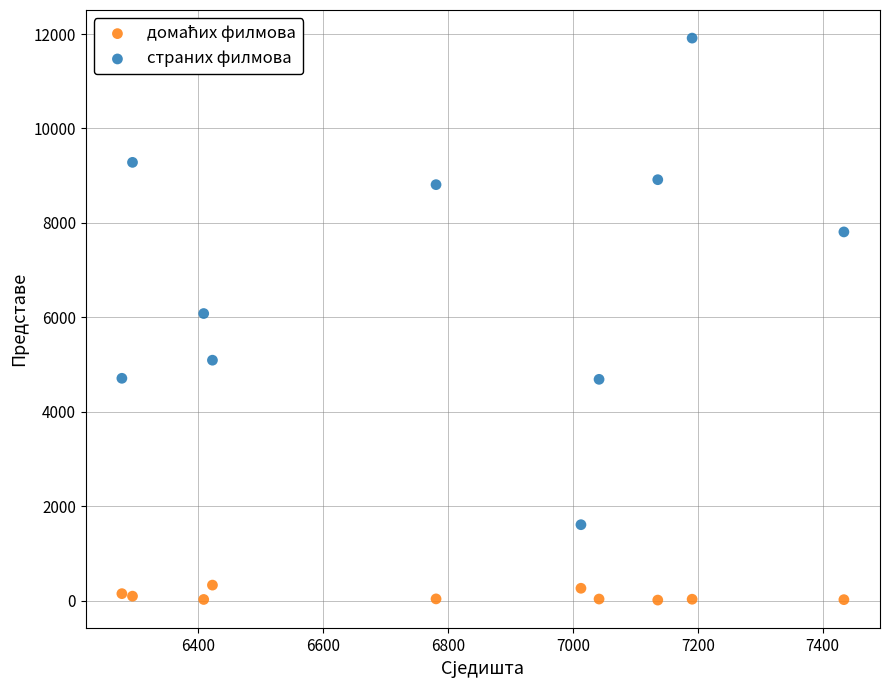

Which series reaches the maximum Y coordinate?

страних филмова